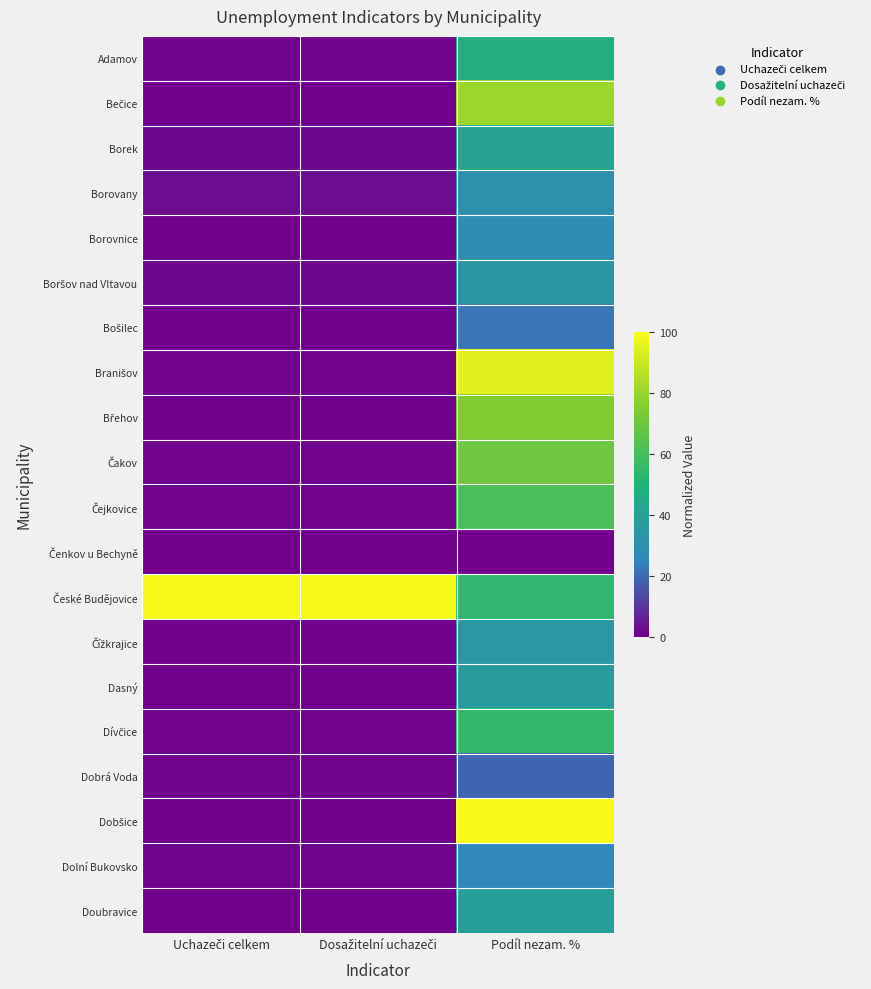

What is the total value across all series at Uchazeči celkem?

111.5